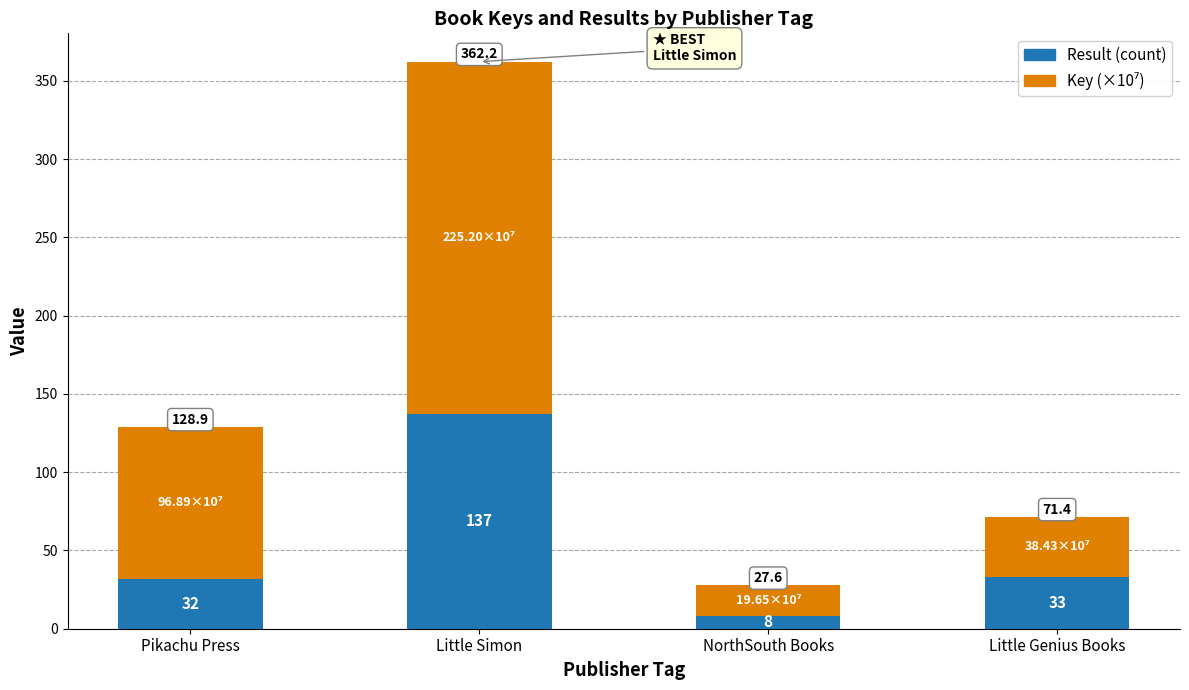

Rank the categories by Result (count) value from lowest to highest.

NorthSouth Books, Pikachu Press, Little Genius Books, Little Simon